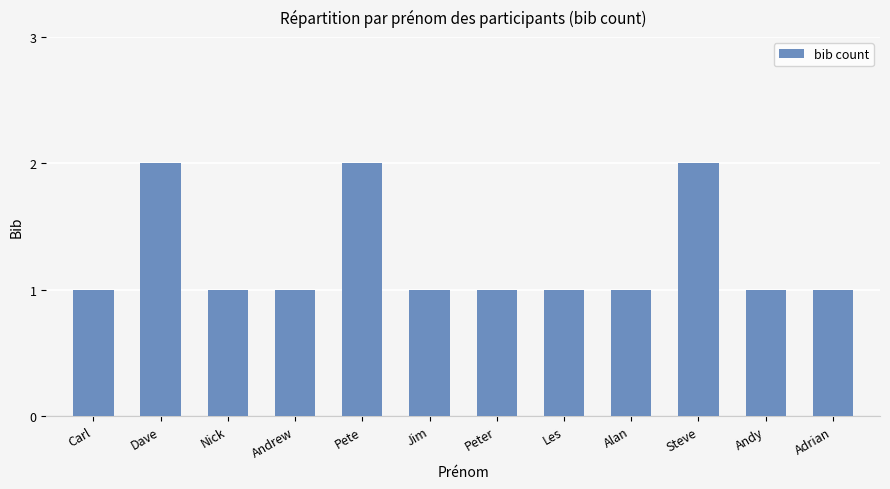

Reading left to right, what are all the values shown in this chart?

Carl=1	Dave=2	Nick=1	Andrew=1	Pete=2	Jim=1	Peter=1	Les=1	Alan=1	Steve=2	Andy=1	Adrian=1